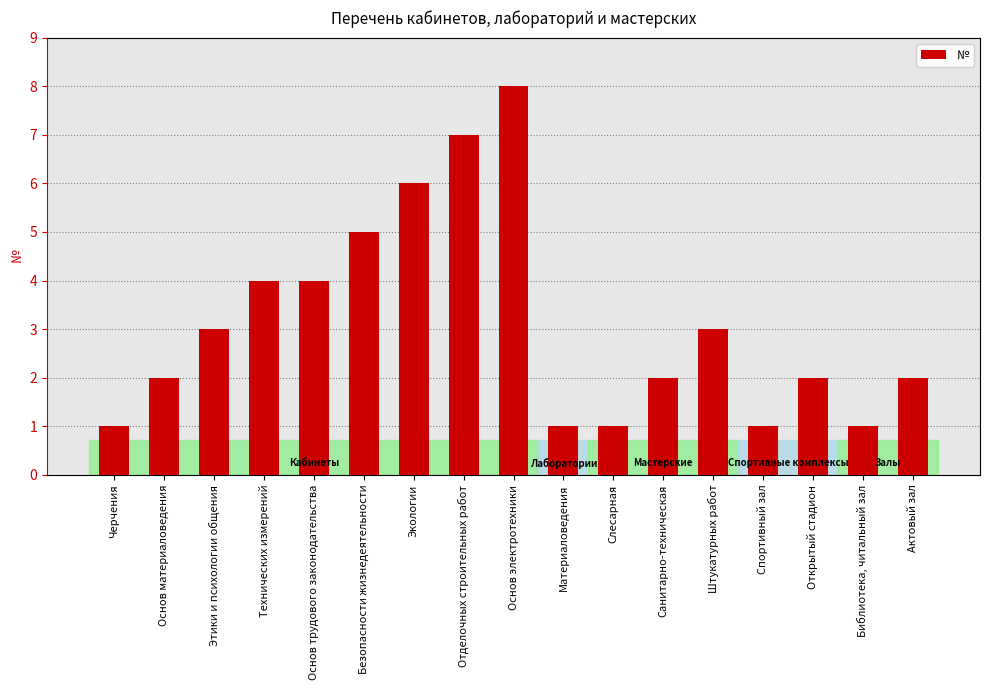

How many categories are shown in the chart?

17